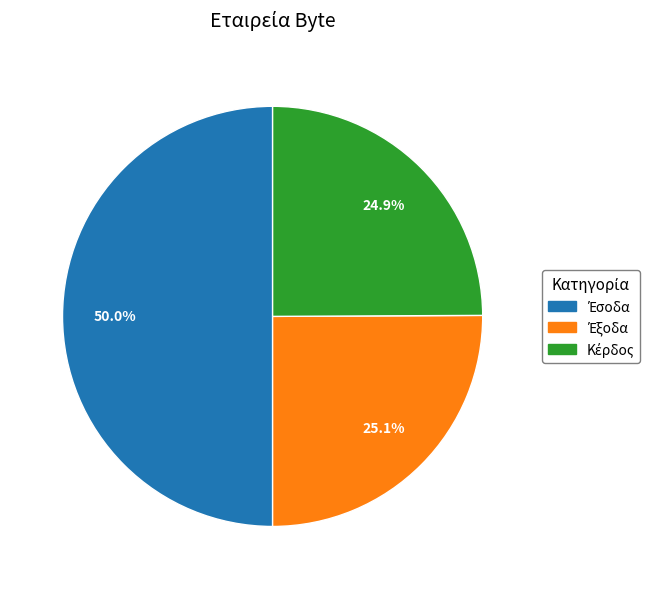

To the nearest percent, what percentage of the pie is Έξοδα?

25%